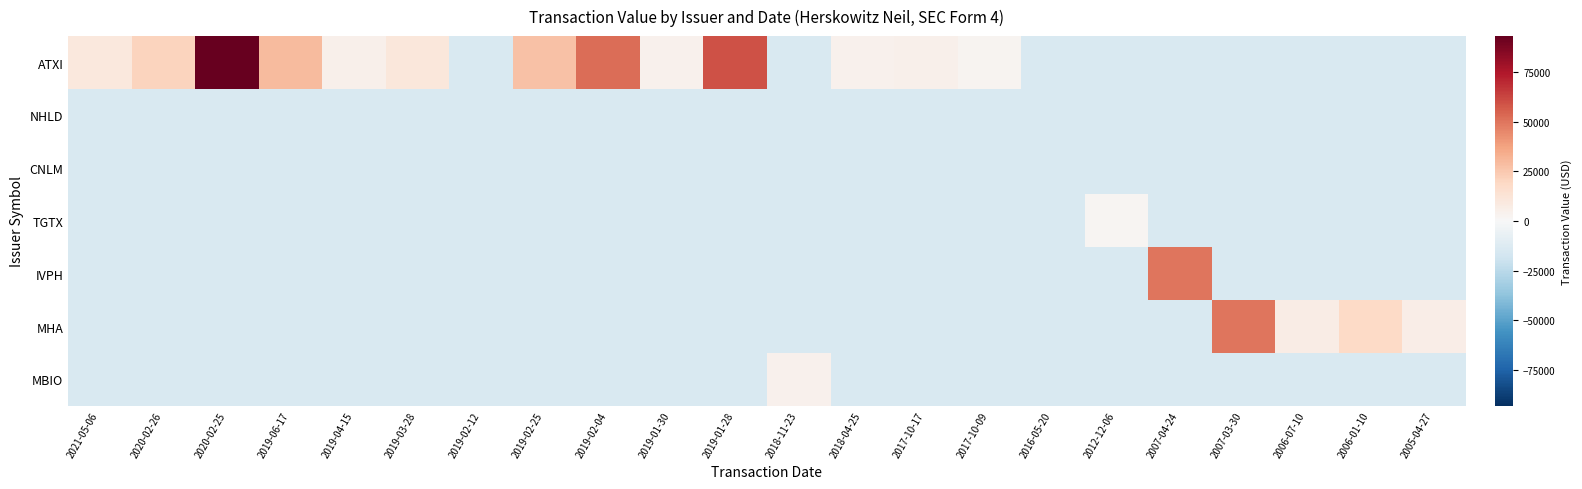

Between 2018-11-23 and 2006-01-10, which series saw the biggest shift?

MHA